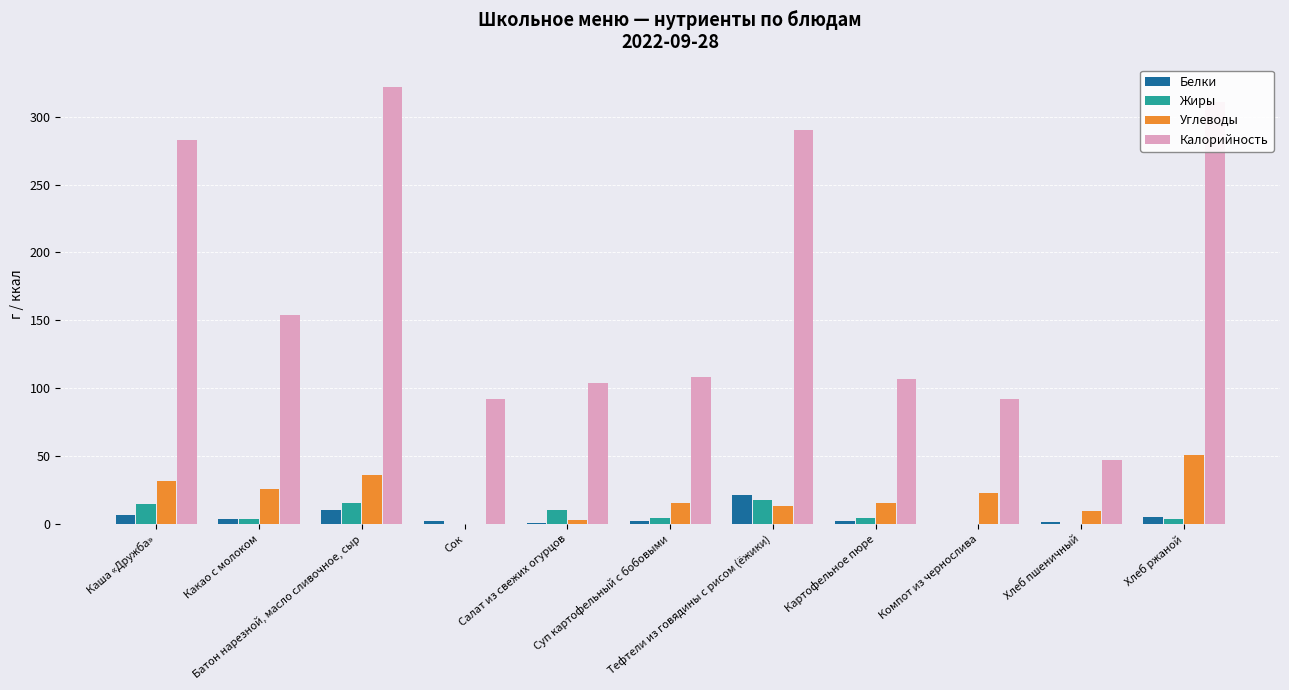

Does the chart contain stacked bars?

No